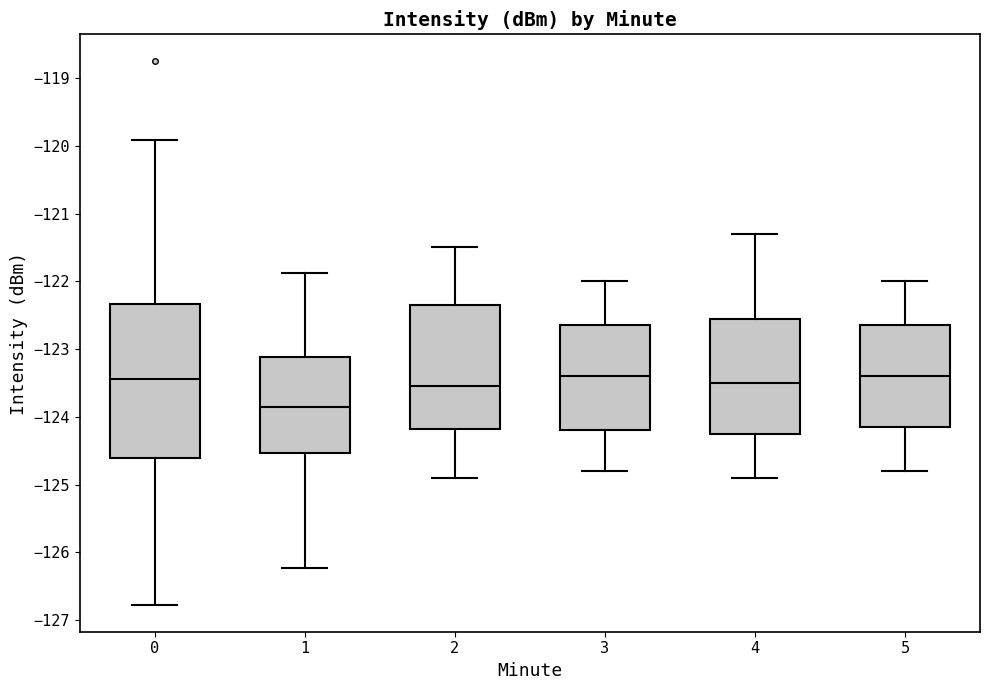

Which box has the lowest median line?

1